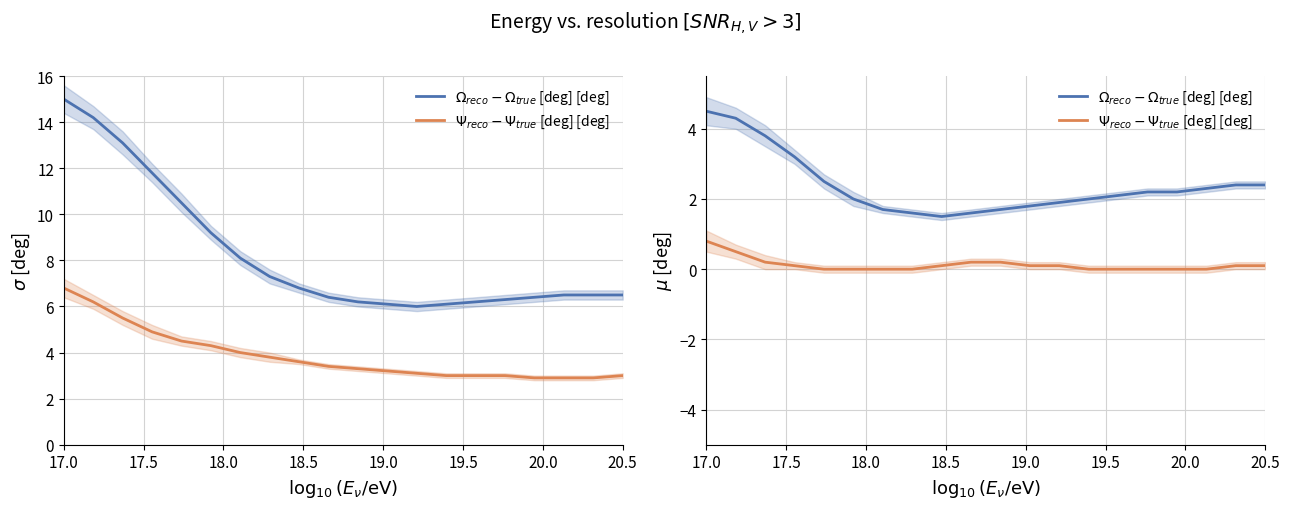

True or false: $\Omega_{reco} - \Omega_{true}$ [deg] [deg] and $\Psi_{reco} - \Psi_{true}$ [deg] [deg] cross at least once.

False